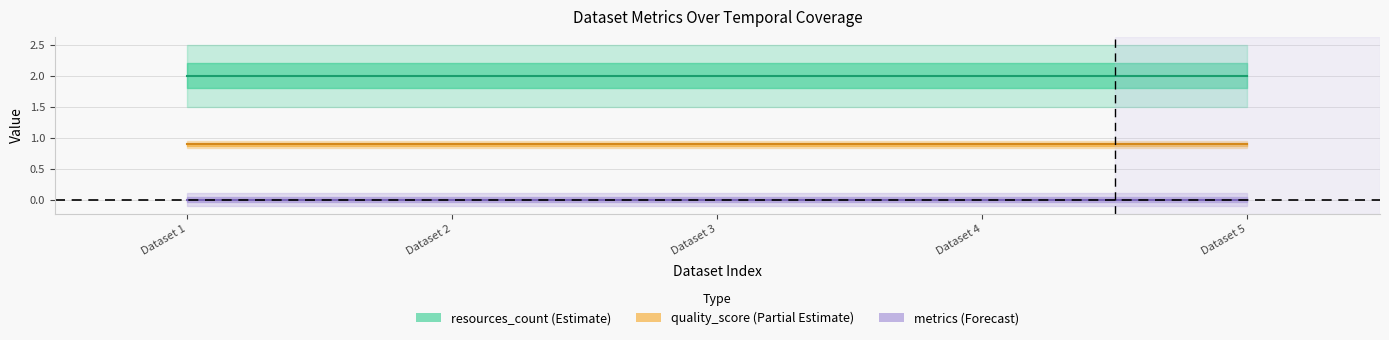

Reading right to left, extract all data points from this chart.

resources_count: 2.0	2.0	2.0	2.0	2.0
quality_score: 0.9	0.9	0.9	0.9	0.9
metric.discussions: 0.0	0.0	0.0	0.0	0.0
metric.reuses: 0.0	0.0	0.0	0.0	0.0
metric.followers: 0.0	0.0	0.0	0.0	0.0
metric.views: 0.0	0.0	0.0	0.0	0.0